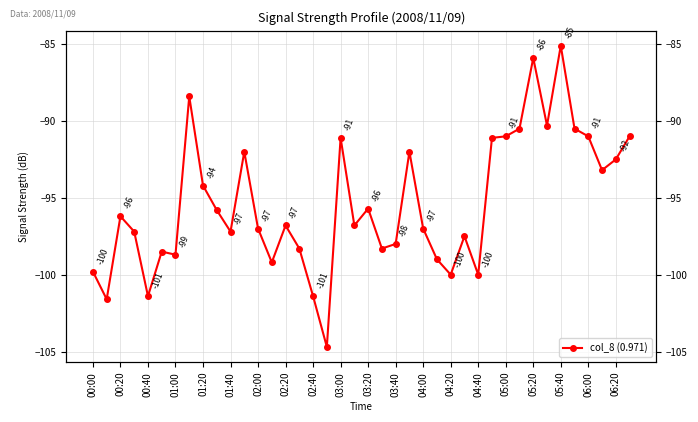

Does the chart have visible grid lines?

Yes